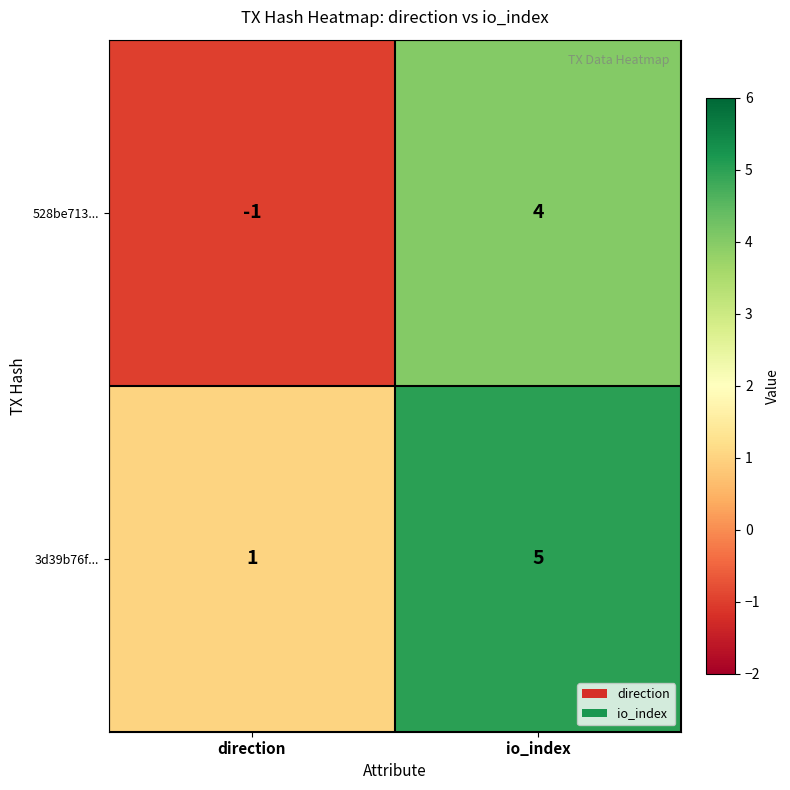

What is the difference between the highest and lowest values at io_index?

1